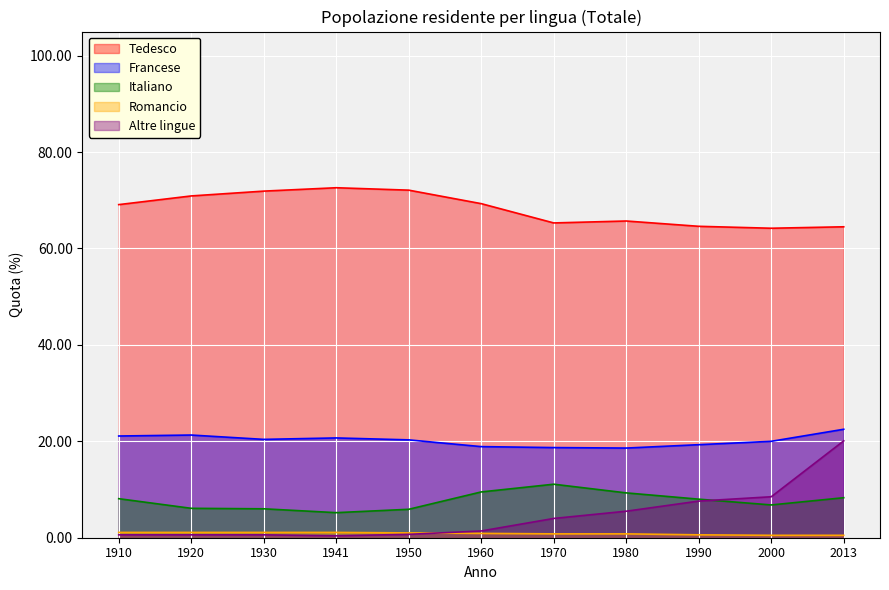

Rank the series by their maximum value, from highest to lowest.

Tedesco, Francese, Altre lingue, Italiano, Romancio